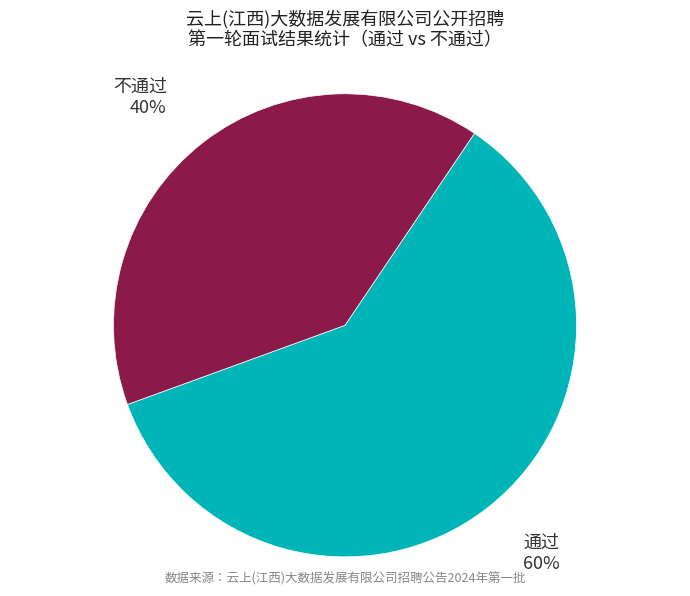

How many slices are in this pie chart?

2